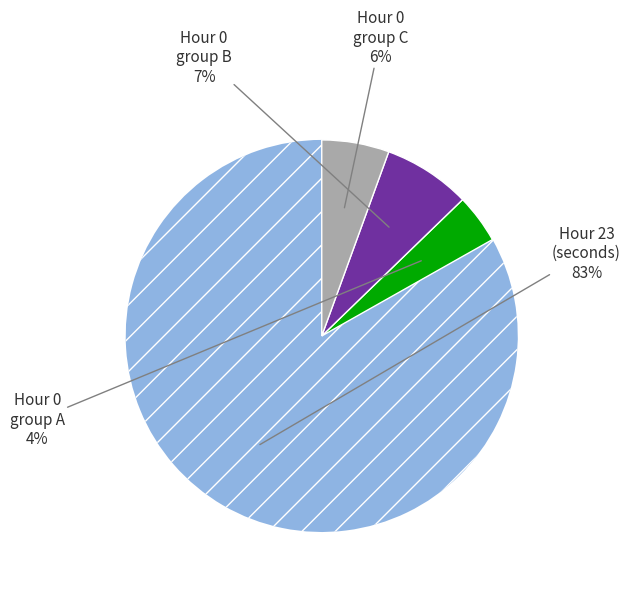

To the nearest percent, what is the difference between the largest and smallest slice percentages?

79%